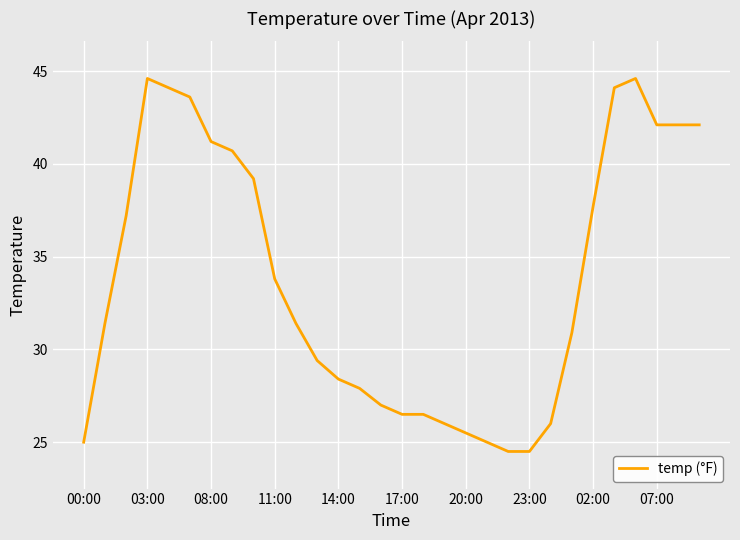

Reading left to right, what are all the values shown in this chart?

25.0	31.4	37.2	44.6	44.1	43.6	41.2	40.7	39.2	33.8	31.4	29.4	28.4	27.9	27.0	26.5	26.5	26.0	25.5	25.0	24.5	24.5	26.0	30.9	37.7	44.1	44.6	42.1	42.1	42.1